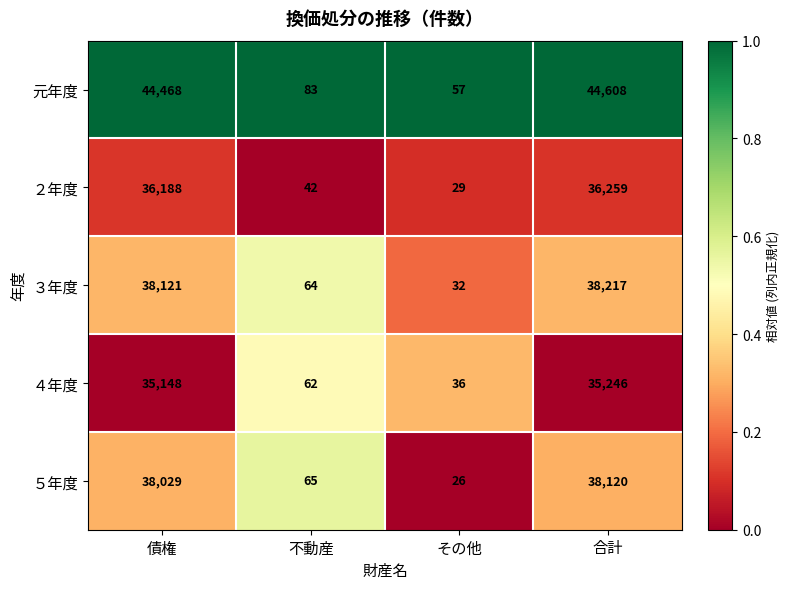

What is the sum of the ４年度 values at 不動産 and その他?

98